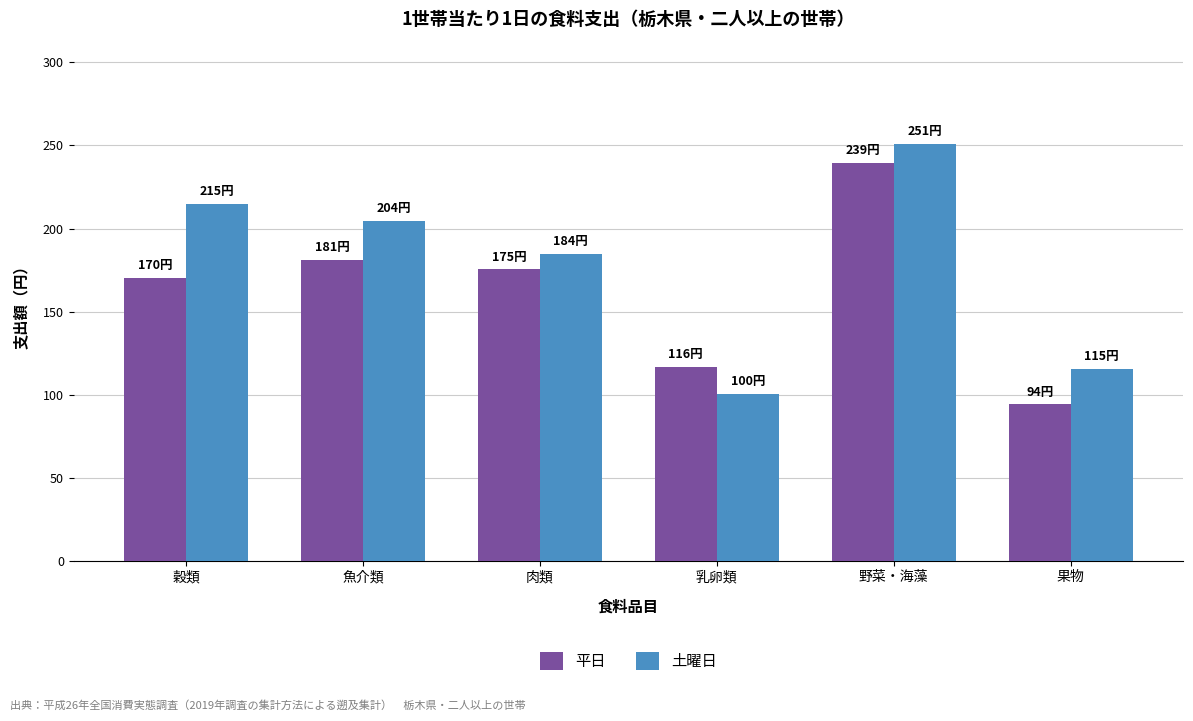

What is the difference between the maximum and minimum values in the 土曜日 series?

150.6